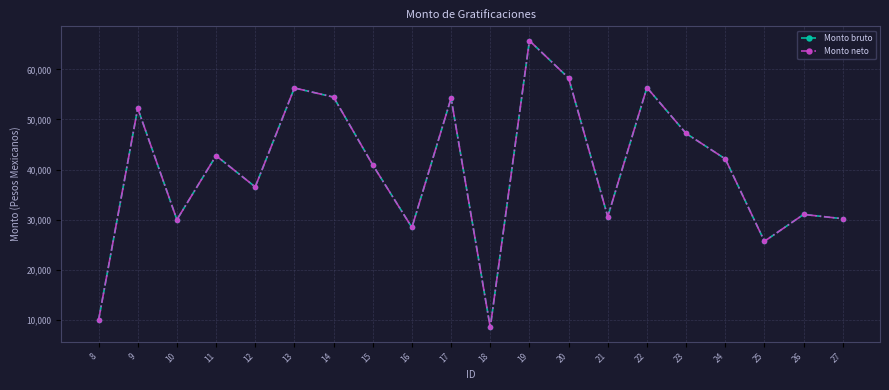

Read the Monto neto value at 15.

40926.6